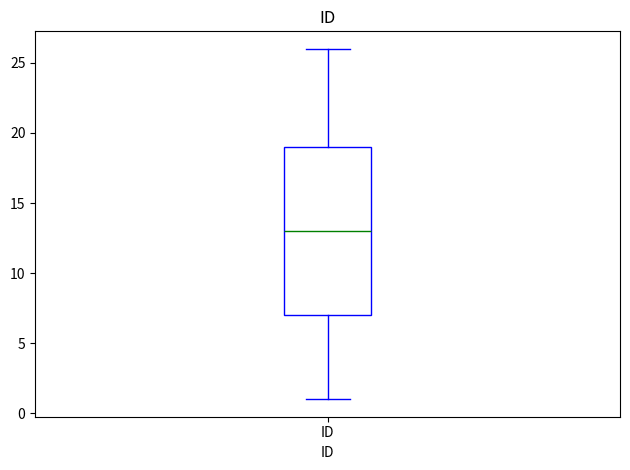

Read this box plot against the y-axis: the position of the median line, the range covered by the box, and the ends of both whiskers. The values are not printed on the chart, so give them approximately, as read against the axis.

median 13, box 7 to 19, whiskers 1 to 26